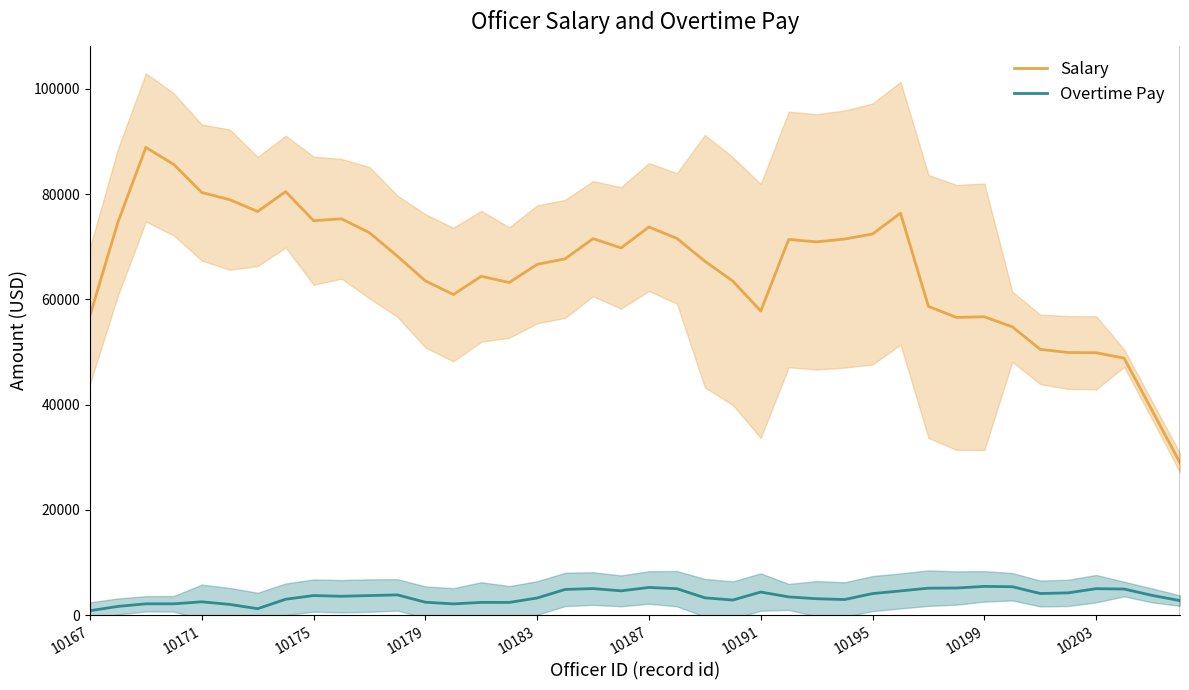

What is the maximum value for Salary?

88873.4